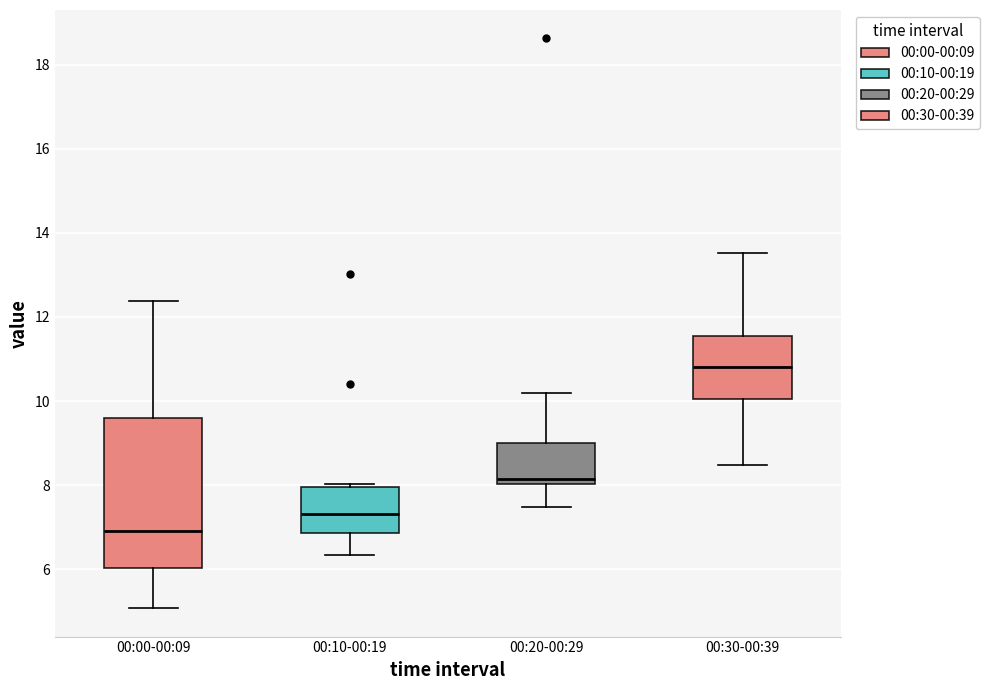

Which box is the tallest, from its lower edge to its upper edge?

00:00-00:09